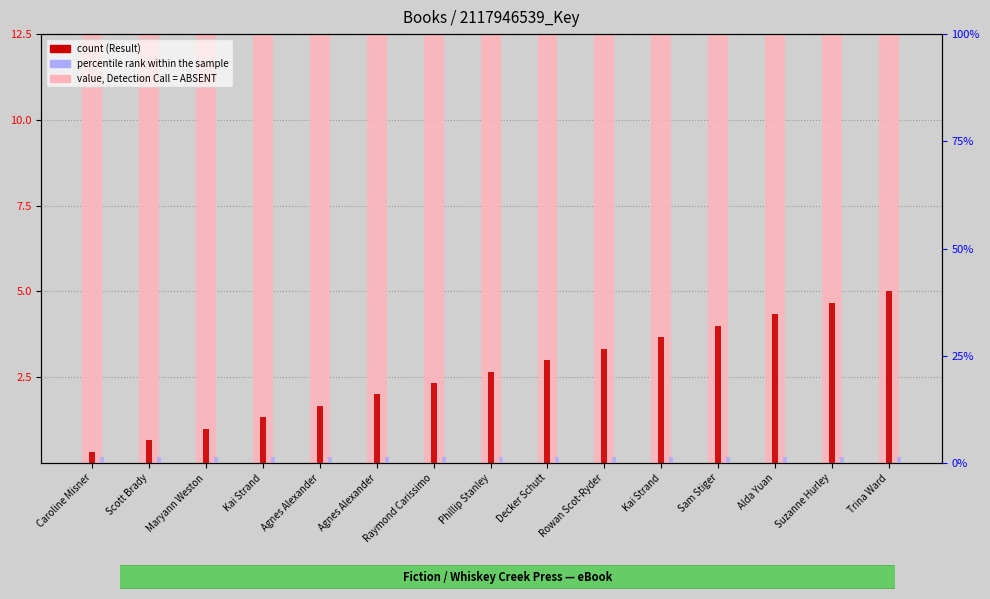

Reading right to left, transcribe all the data shown in this chart.

Key (scaled): 26.5	26.5	26.5	26.5	26.5	26.5	26.5	26.5	26.5	26.5	26.5	26.5	26.5	26.5	26.5
Result: 5.0	4.7	4.3	4.0	3.7	3.3	3.0	2.7	2.3	2.0	1.7	1.3	1.0	0.7	0.3
rank: 1.5	1.5	1.5	1.5	1.5	1.5	1.5	1.5	1.5	1.5	1.5	1.5	1.5	1.5	1.5